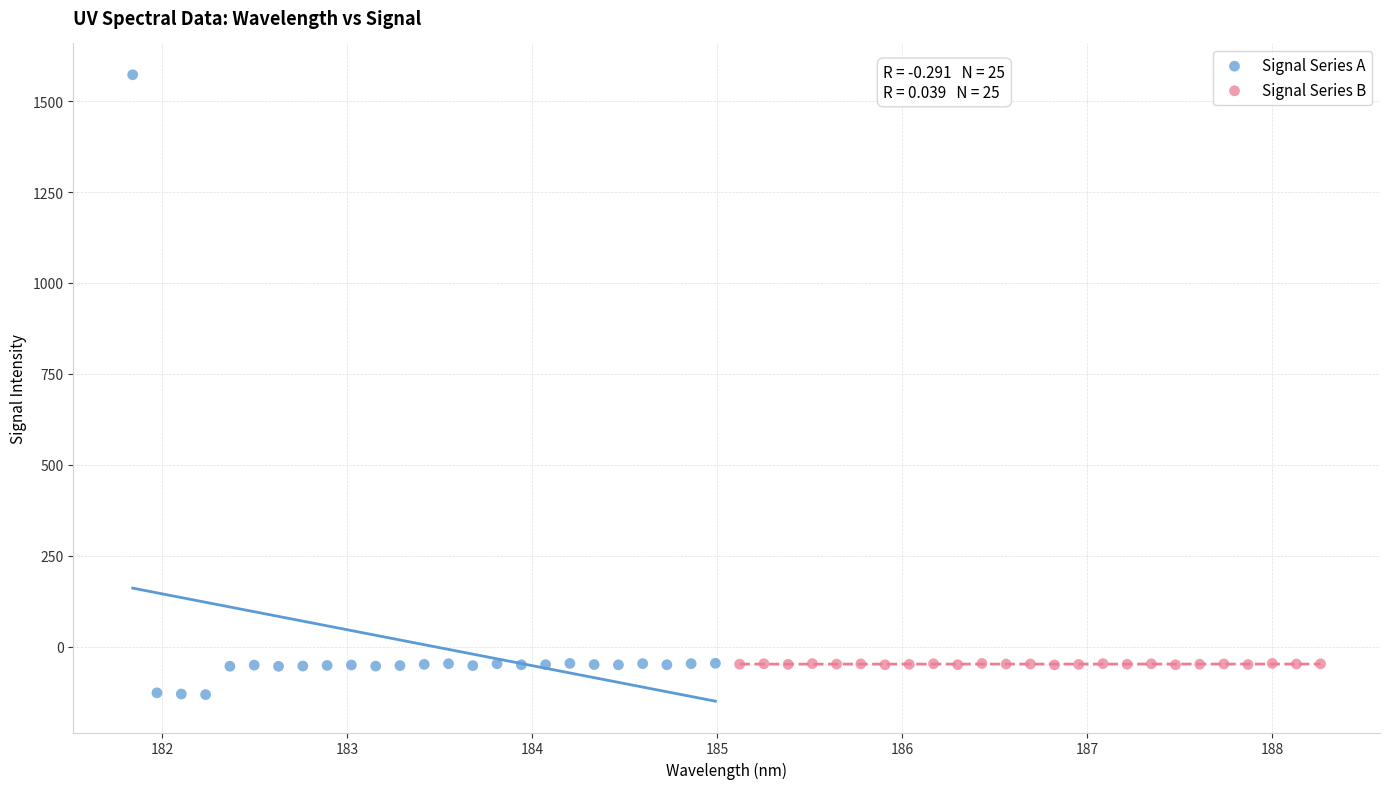

Which series reaches the minimum Y coordinate?

Signal Series A